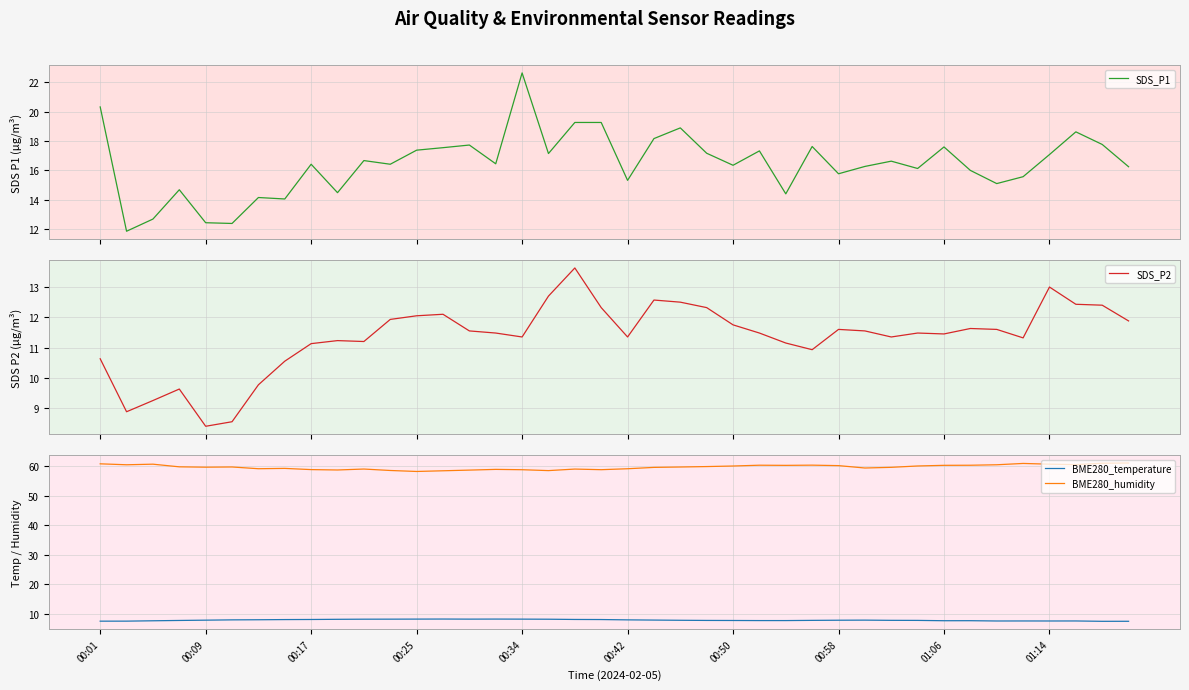

At how many categories does at least one series exceed 29?

40